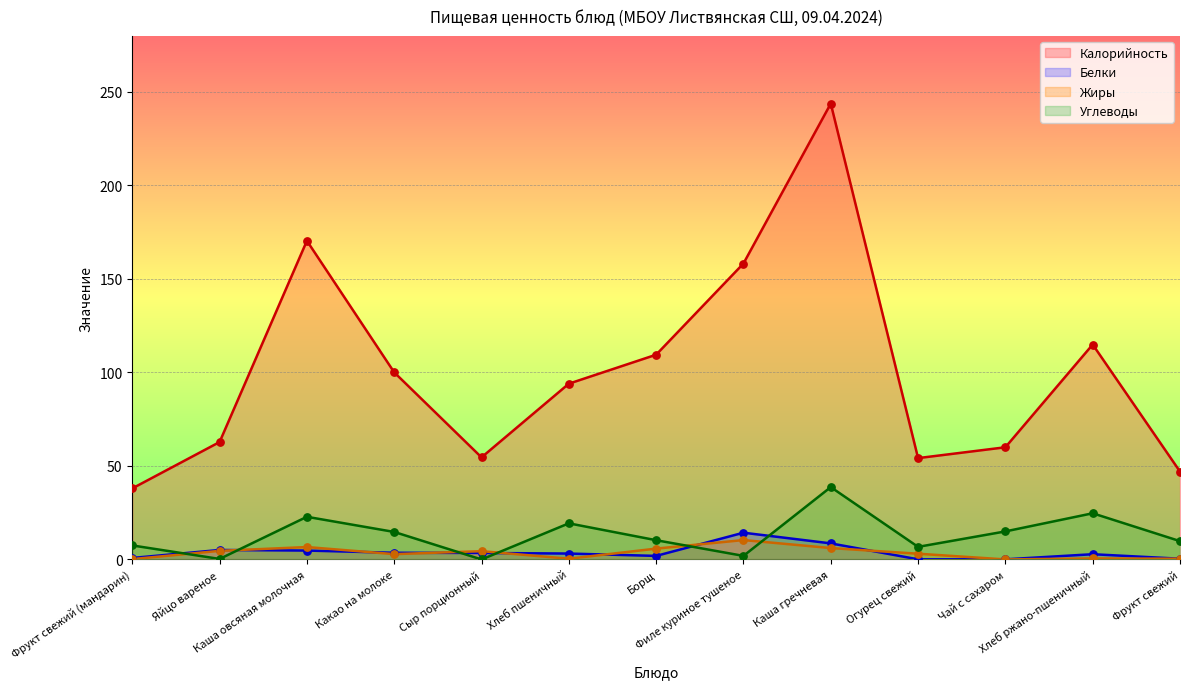

Which series has the widest spread of Y values?

Калорийность